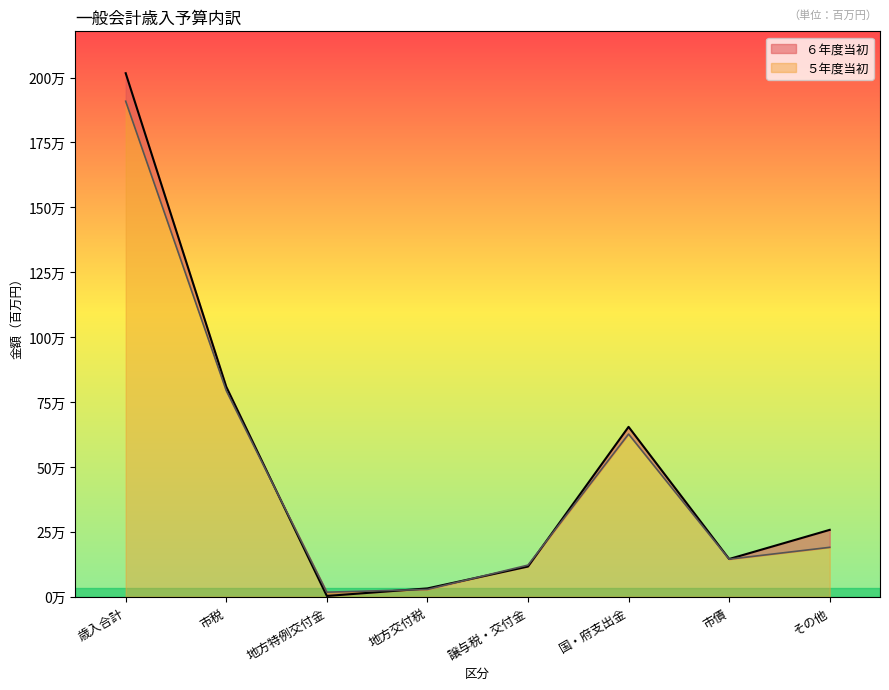

At which label does ６年度当初 first exceed 257548?

歳入合計